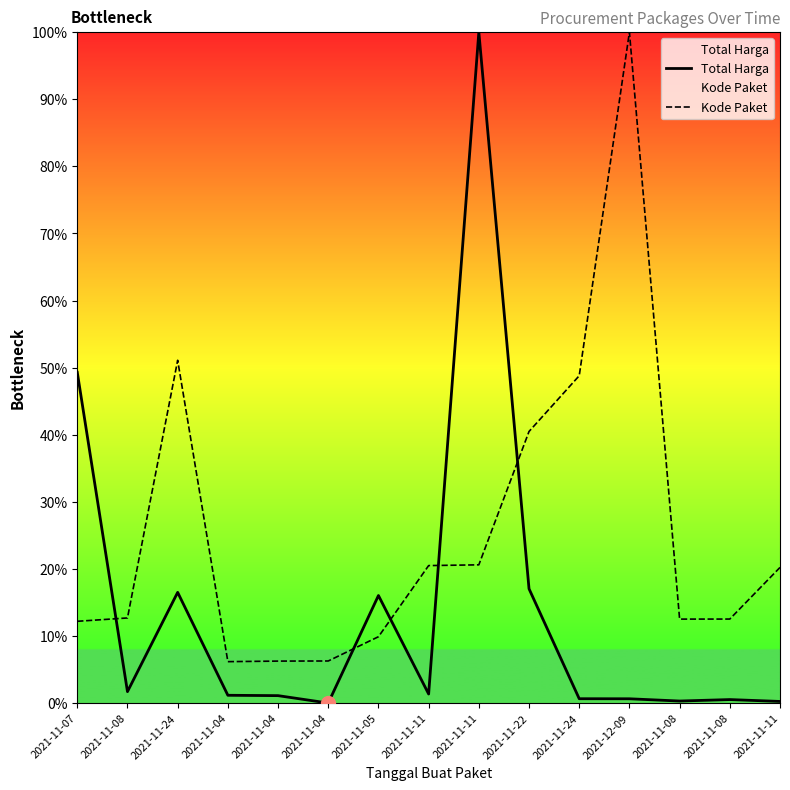

Reading left to right, what are all the values shown in this chart?

Total Harga: 2021-11-07=49.3	2021-11-08=1.7	2021-11-24=16.5	2021-11-04=1.2	2021-11-04=1.1	2021-11-04=0.0	2021-11-05=16.0	2021-11-11=1.4	2021-11-11=100.0	2021-11-22=17.0	2021-11-24=0.7	2021-12-09=0.7	2021-11-08=0.3	2021-11-08=0.5	2021-11-11=0.3
Kode Paket: 2021-11-07=12.2	2021-11-08=12.7	2021-11-24=51.1	2021-11-04=6.2	2021-11-04=6.3	2021-11-04=6.3	2021-11-05=9.9	2021-11-11=20.5	2021-11-11=20.6	2021-11-22=40.5	2021-11-24=48.8	2021-12-09=100.0	2021-11-08=12.5	2021-11-08=12.5	2021-11-11=20.2